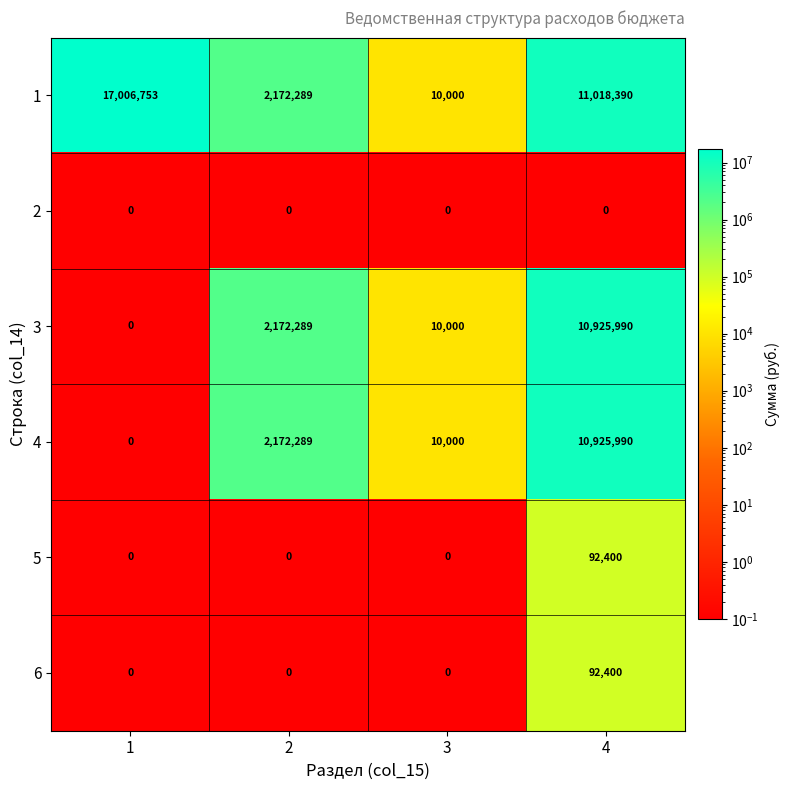

What is the total value across all series at 2?

6516867